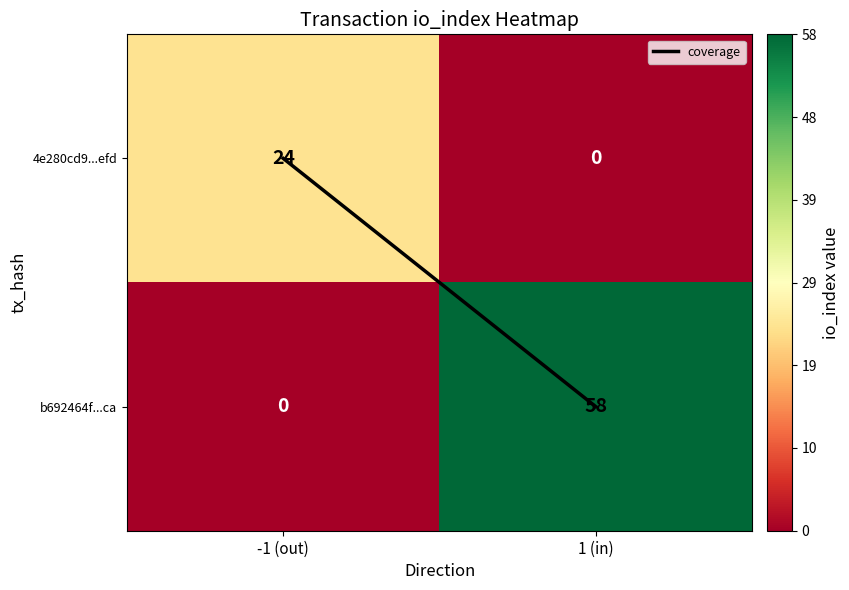

Reading left to right, list all the values displayed in this chart.

4e280cd9...efd: -1 (out)=24	1 (in)=0
b692464f...ca: -1 (out)=0	1 (in)=58